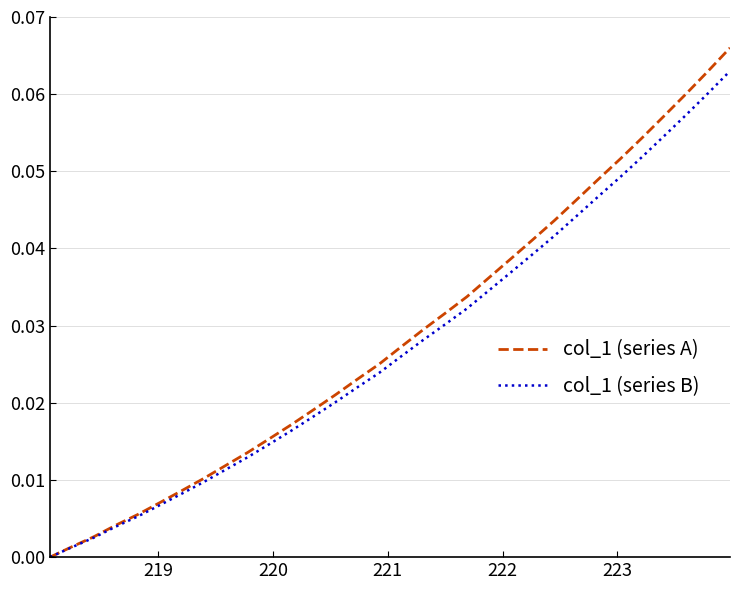

How many values in col_1 (series A) are above zero?

31